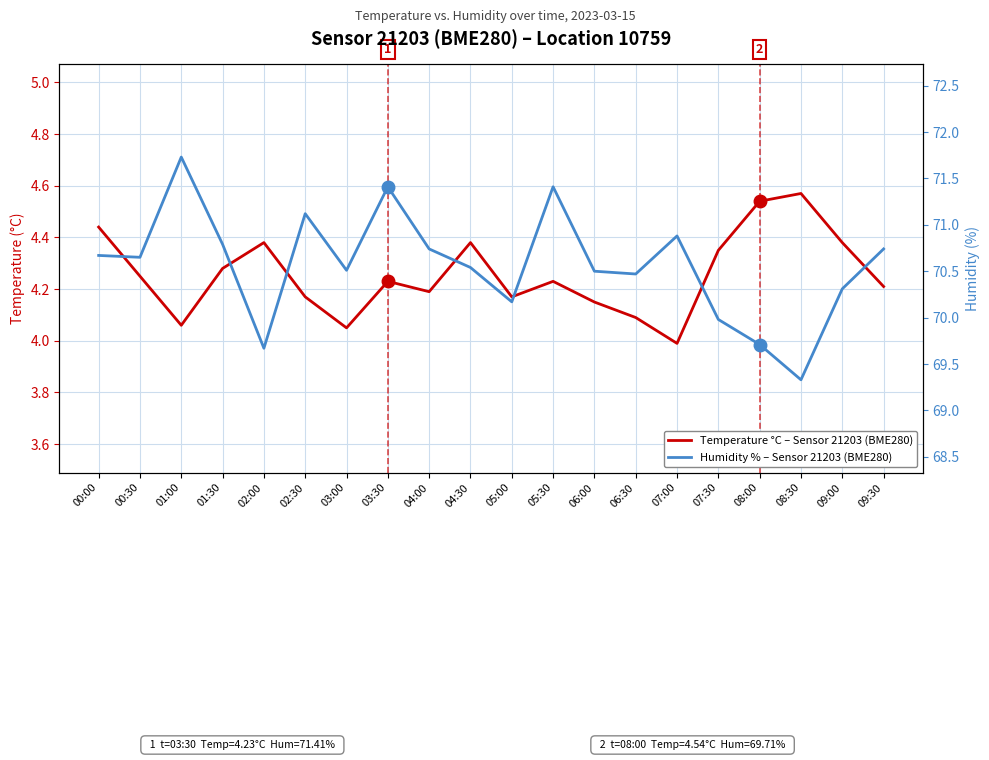

How many categories are shown in the chart?

20